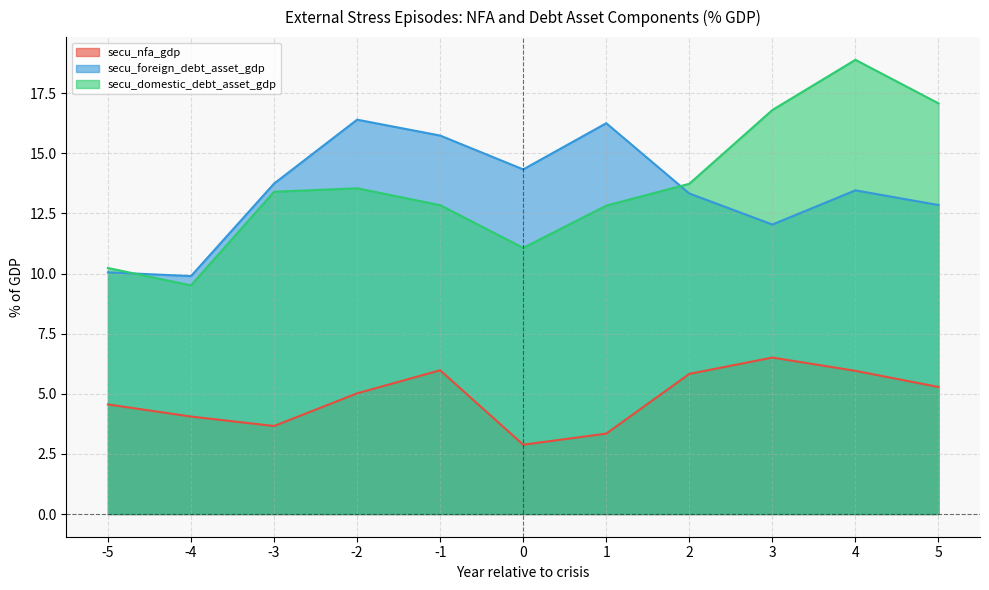

Reading left to right, extract all data points from this chart.

secu_nfa_gdp: 4.6	4.1	3.7	5.0	6.0	2.9	3.3	5.8	6.5	6.0	5.3
secu_foreign_debt_asset_gdp: 10.1	9.9	13.7	16.4	15.7	14.3	16.3	13.3	12.0	13.5	12.8
secu_domestic_debt_asset_gdp: 10.2	9.5	13.4	13.5	12.8	11.1	12.8	13.7	16.8	18.9	17.1